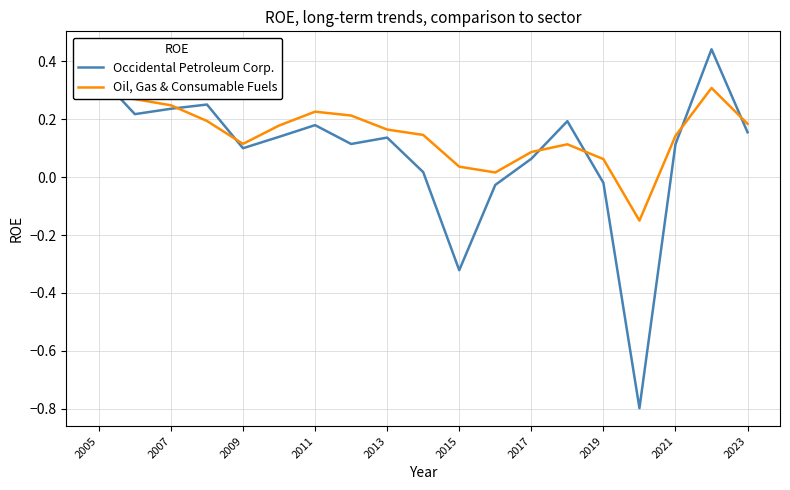

What is the minimum value shown in the chart?

-0.8